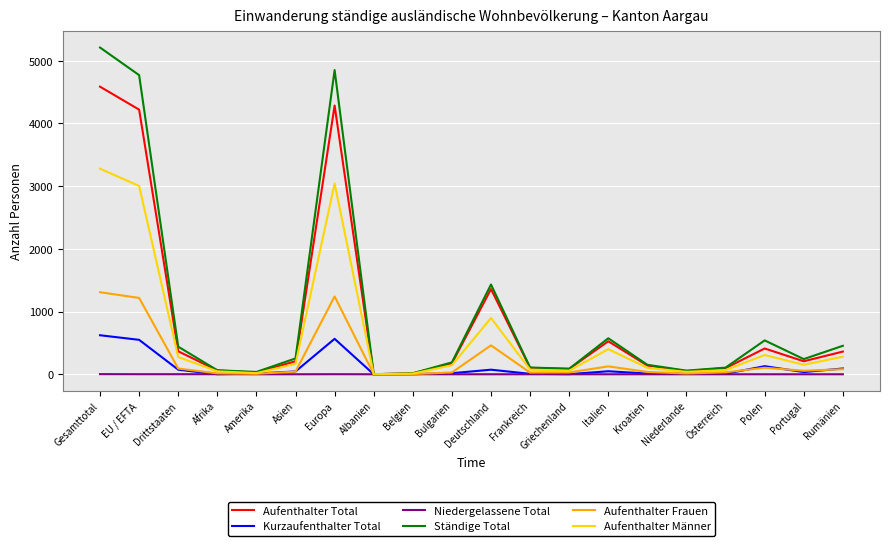

At which label is Aufenthalter Frauen closest to 654?

Deutschland